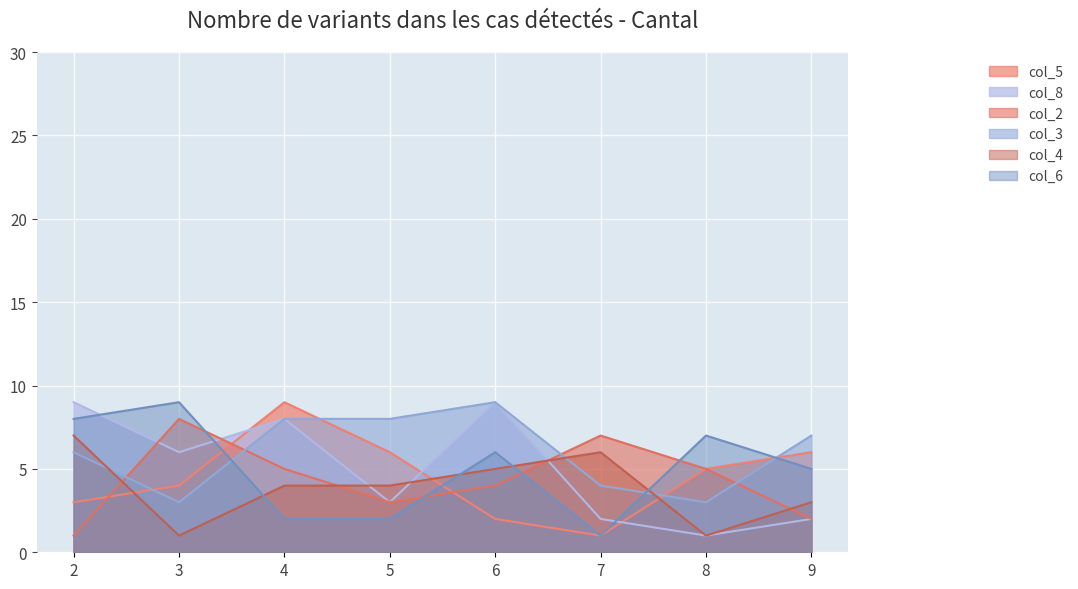

True or false: col_6 has a value of 3 at 6.

False